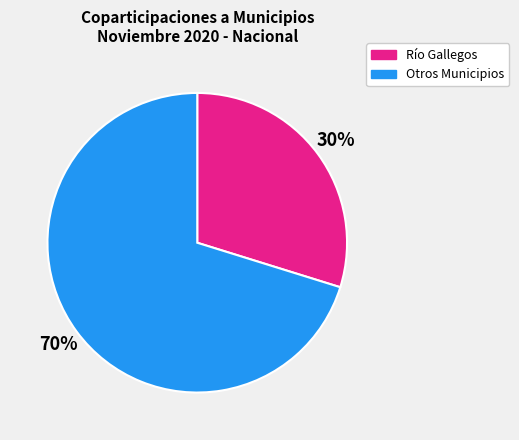

Rank the categories by value from lowest to highest.

Río Gallegos, Otros Municipios